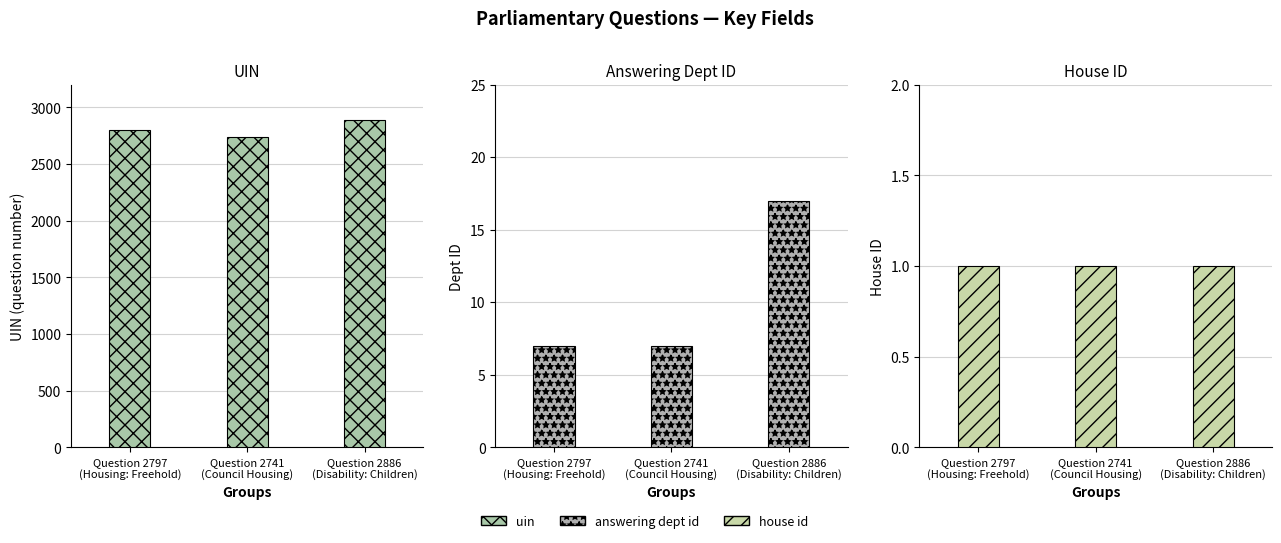

How many data points in uin are less than 2797?

1